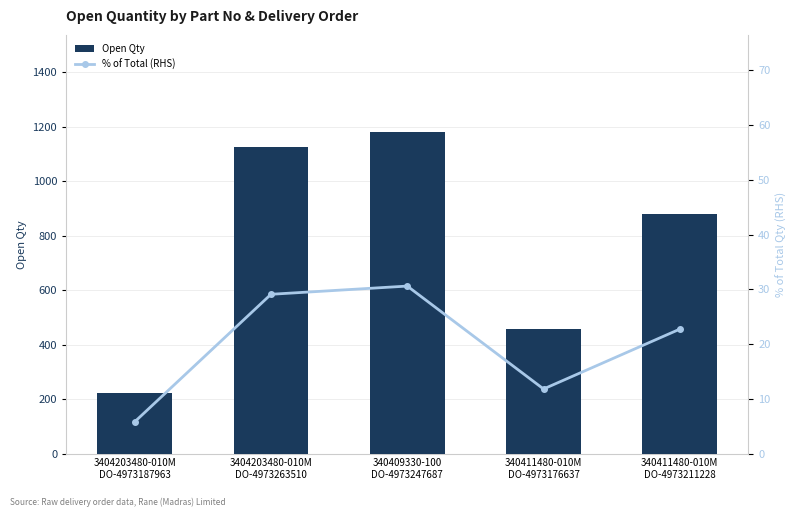

Which series has the widest spread of values?

Open Qty